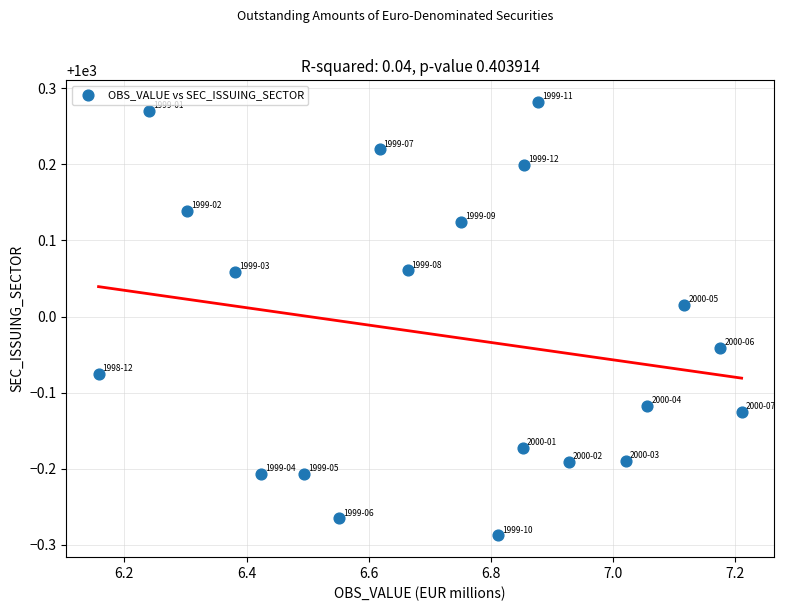

What is the range of X values (max minus min)?

1.1